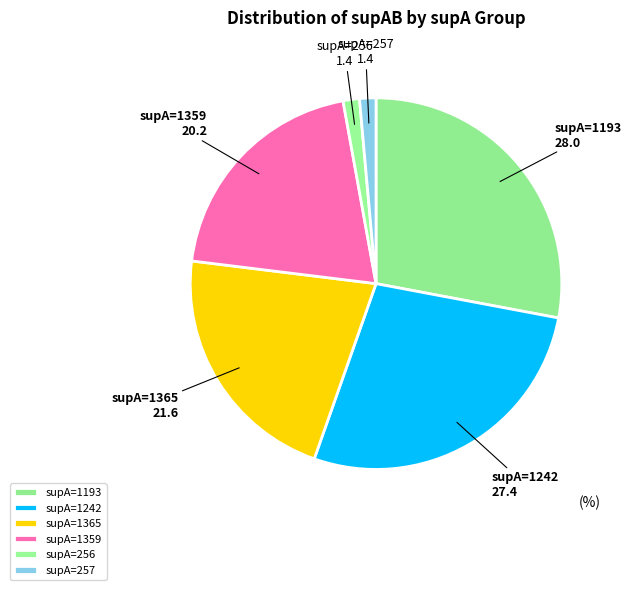

What is the largest slice in the pie chart?

supA=1193